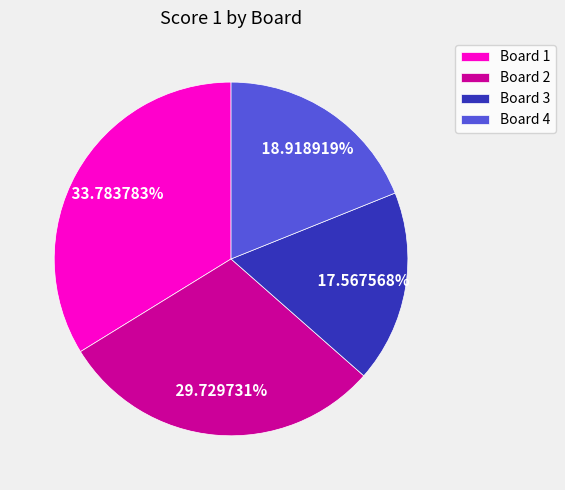

What percentage is the Board 4 slice, to the nearest percent?

19%